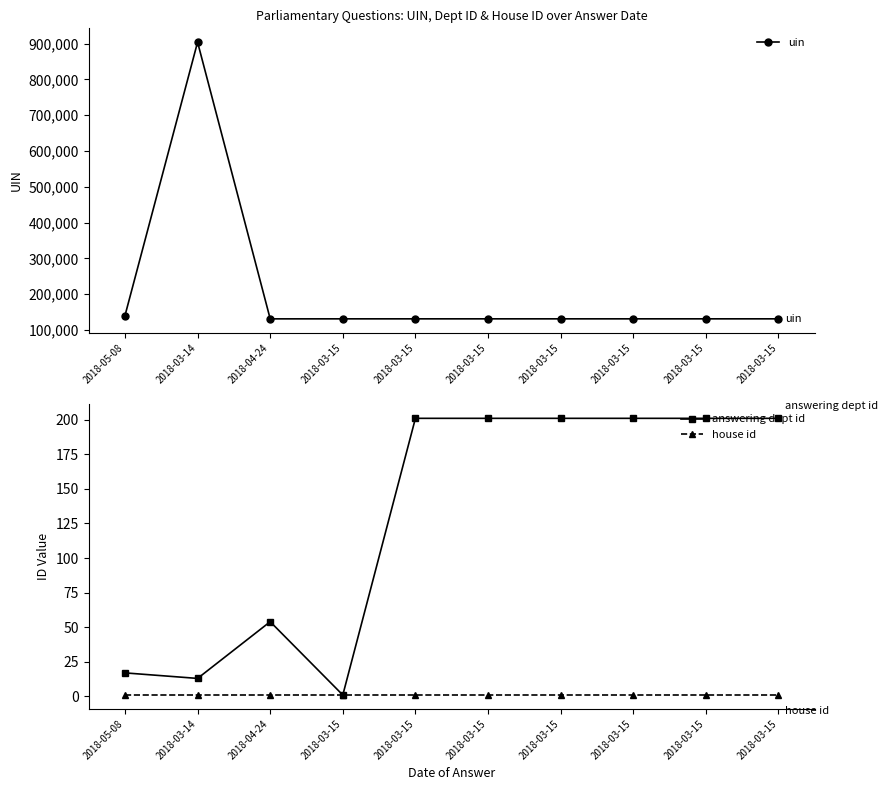

What is the label of the 7th point from the right?

2018-03-15